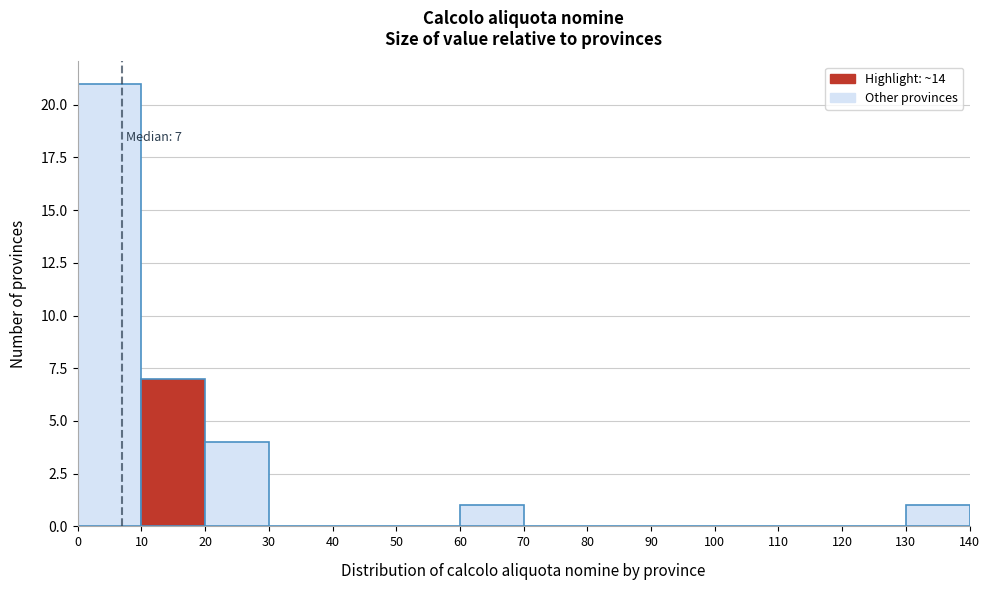

Over which range of the x-axis is the bar tallest?

0 to 10